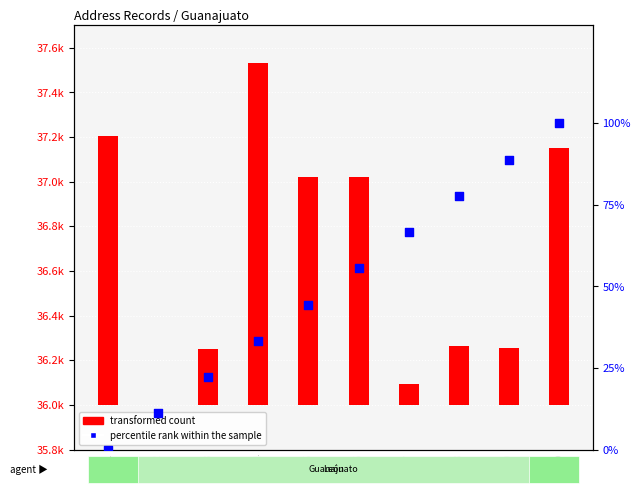

What are all the series names shown in the legend?

transformed count, percentile rank within the sample